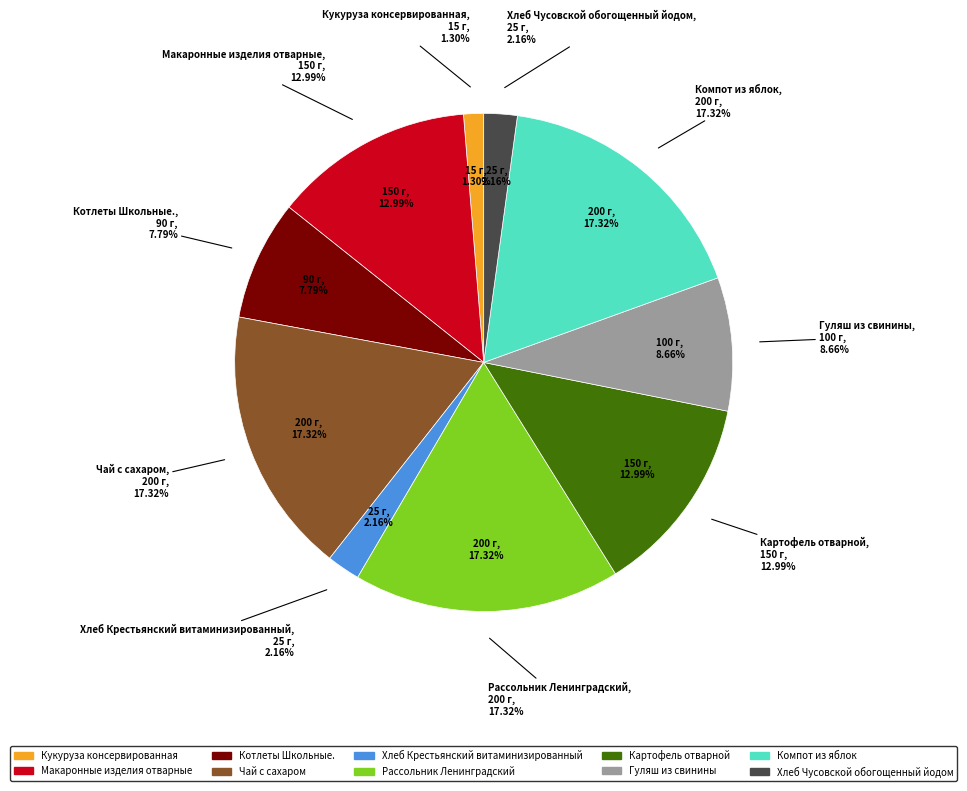

Is Чай с сахаром the majority of the pie?

No